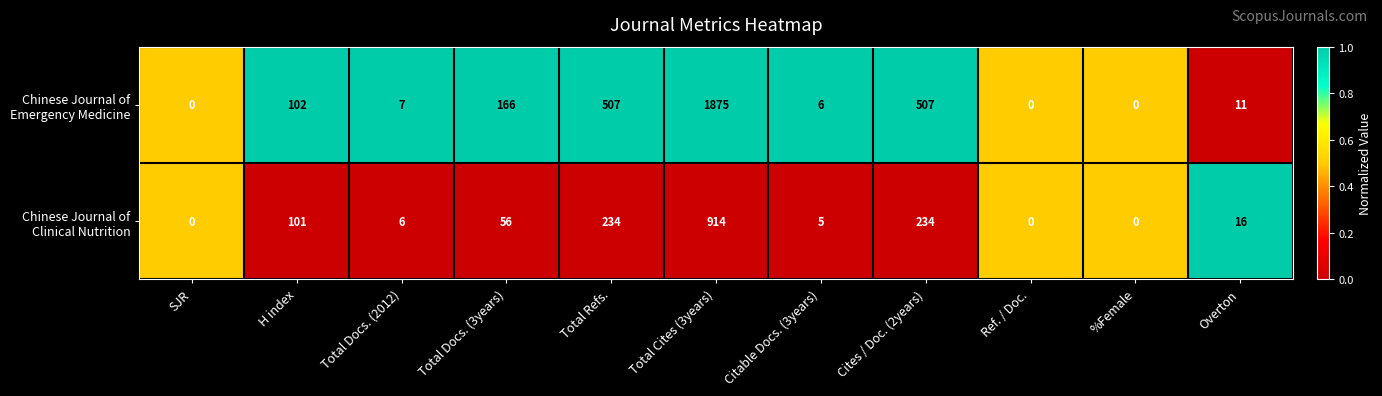

How many data points does each series have?

11